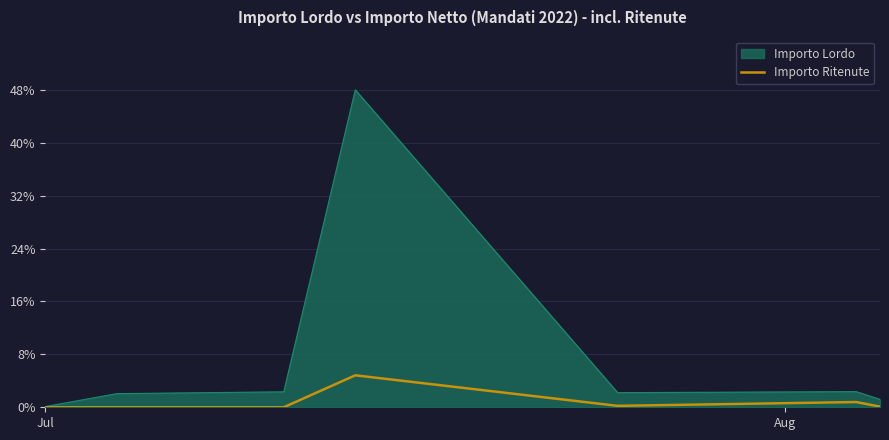

Which series has the largest total across all categories?

Importo Lordo